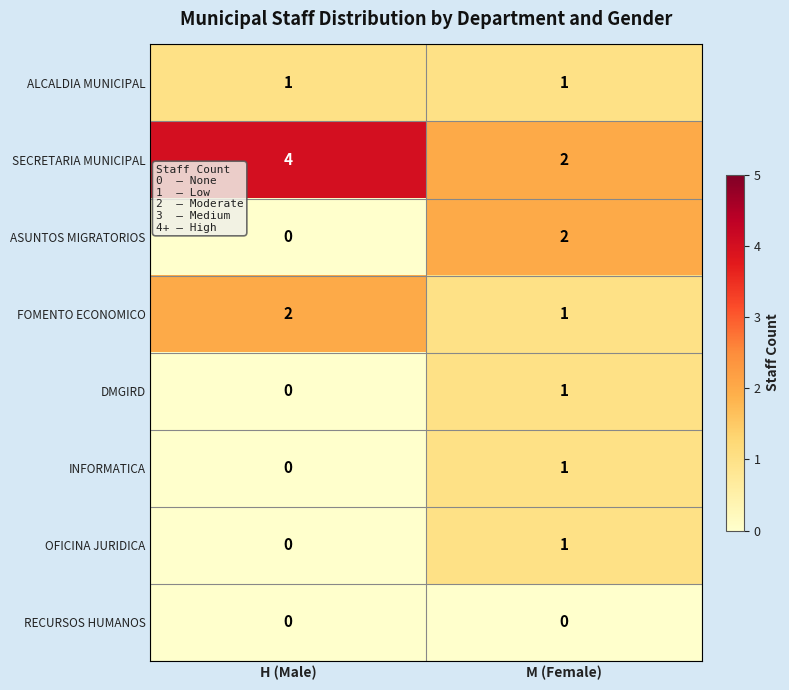

The FOMENTO ECONOMICO series shows 2 at M (Female). True or false?

False